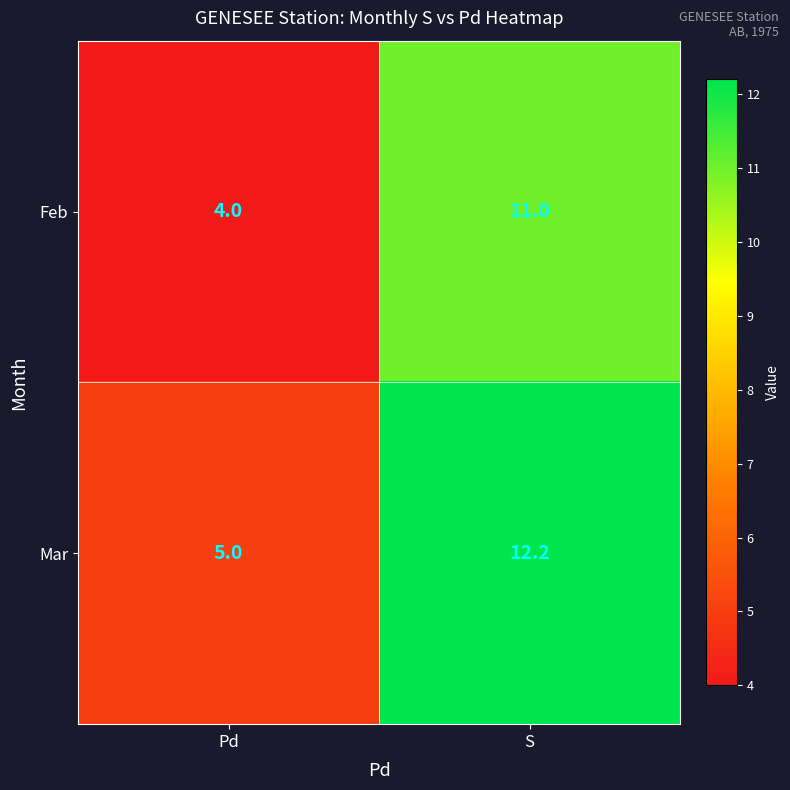

Reading left to right, transcribe all the data shown in this chart.

Feb: 4.0	11.0
Mar: 5.0	12.2